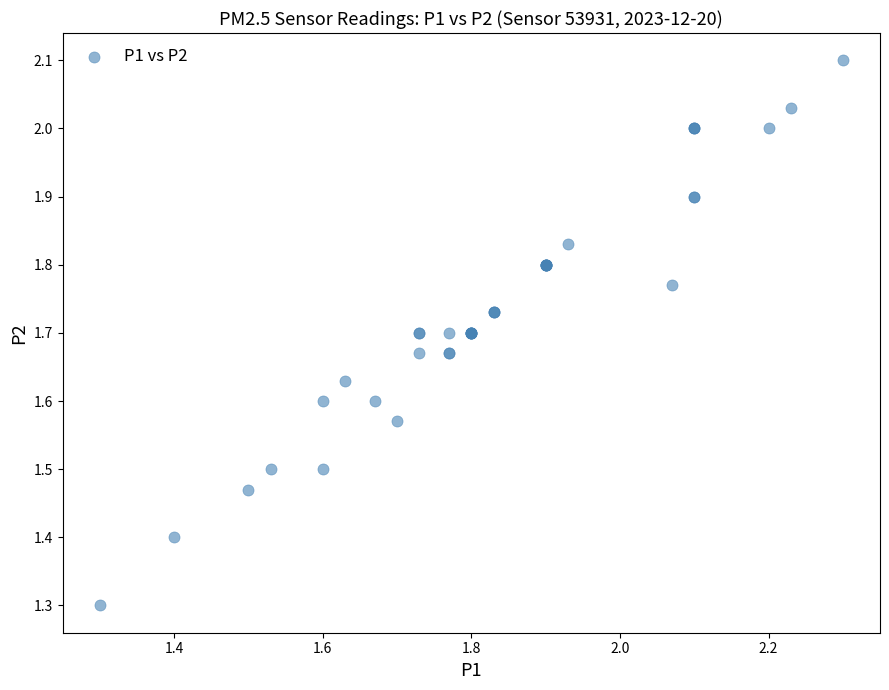

What Y value in the scatter plot is closest to 1?

1.3